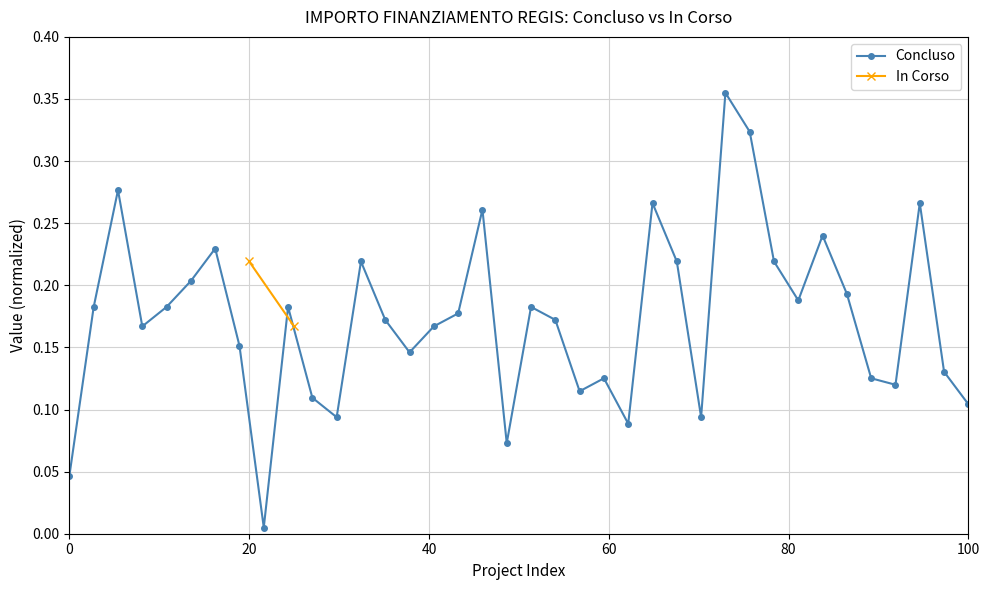

True or false: Concluso has more than 2 points higher than both neighbors.

True